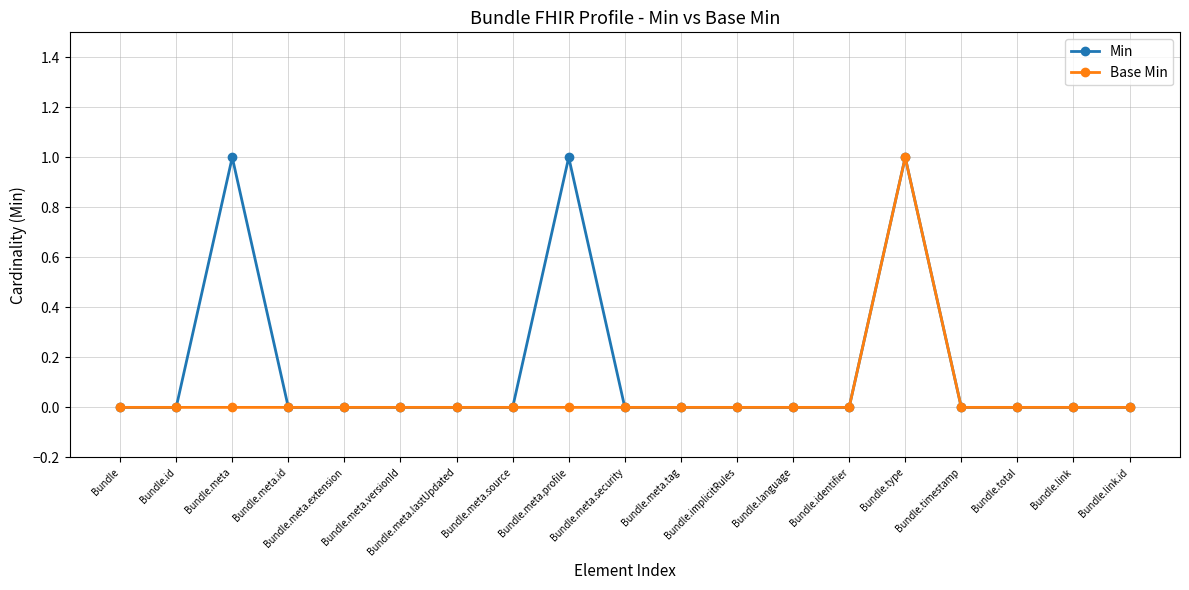

Rank the series by their average value, from highest to lowest.

Min, Base Min